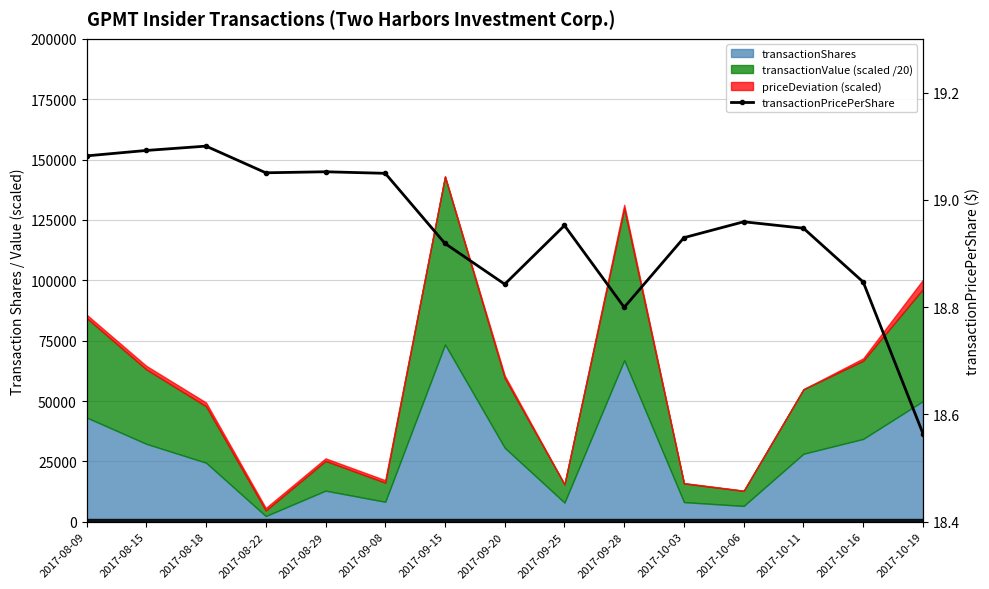

At which category does the chart reach its peak across all series?

2017-08-18